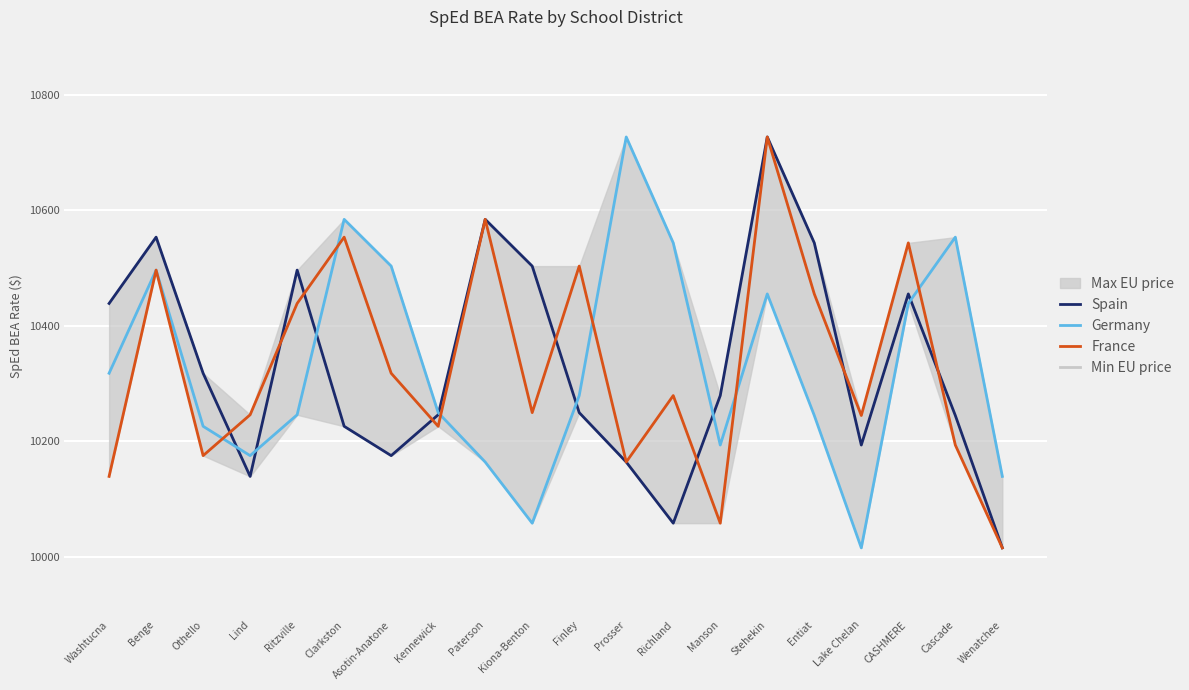

Read the Spain value at Finley.

10249.9